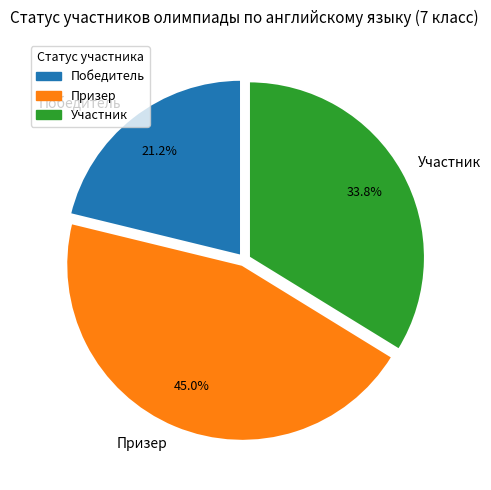

Which slice is the largest?

Призер